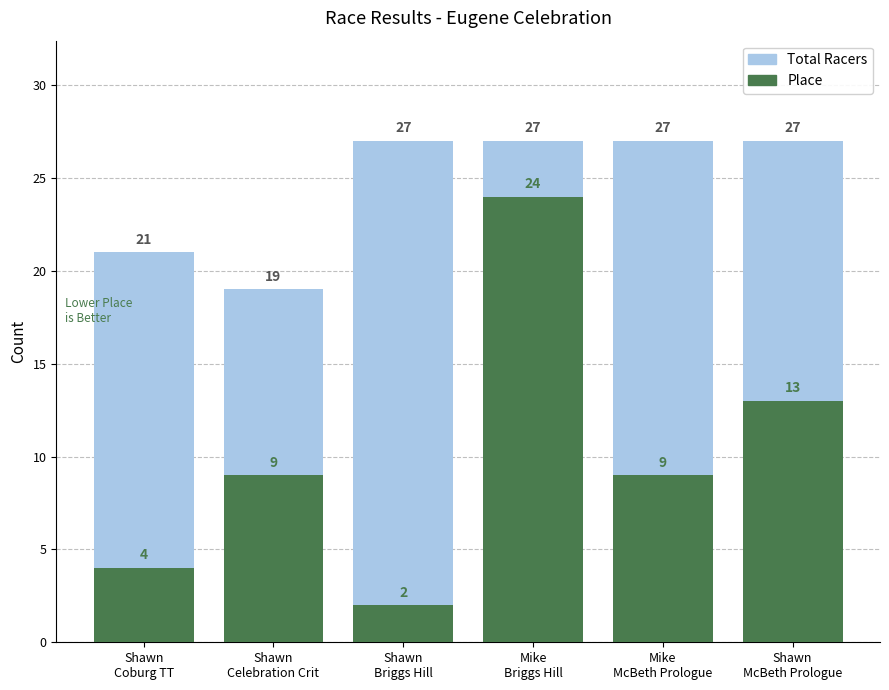

What is the sum of all Place values?

61